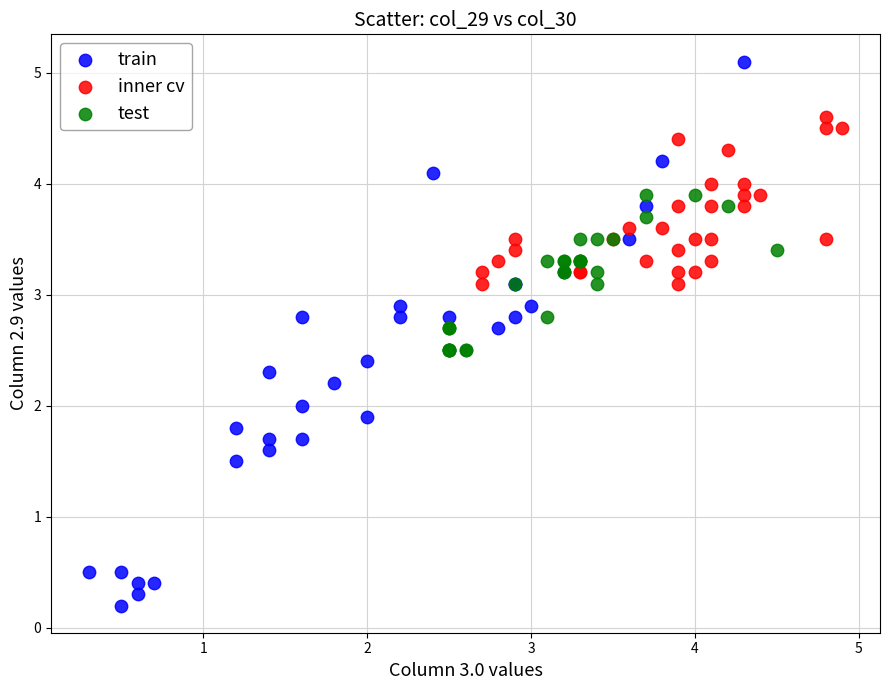

Which series contains the lowest Y value?

train